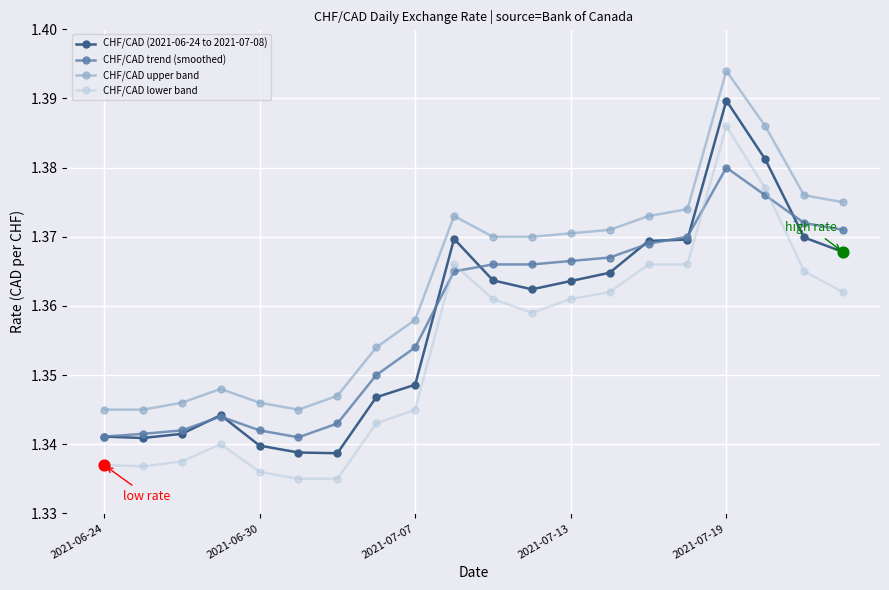

At how many categories does at least one series exceed 1?

20